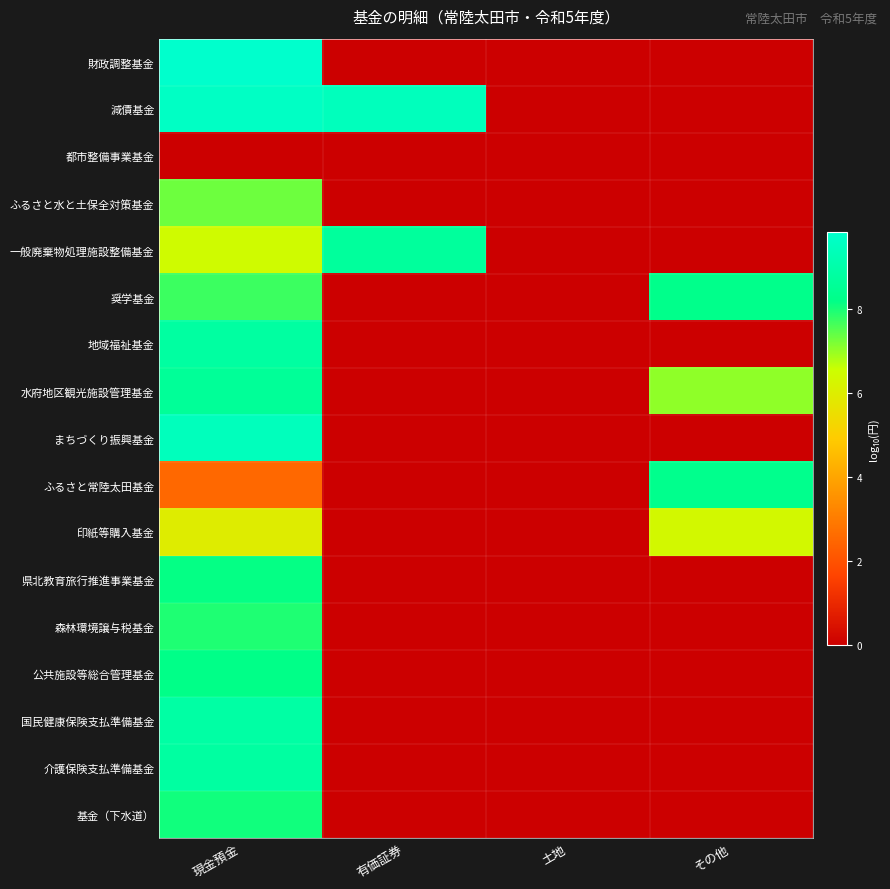

What is the spread (max minus min) of values at 現金預金?

9.8